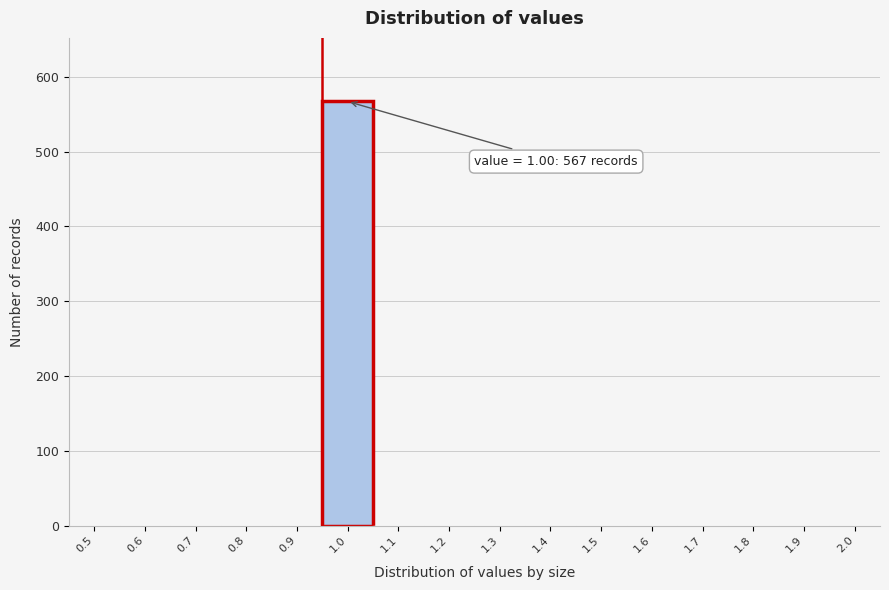

Reading left to right, list all the values displayed in this chart.

0.5=0	0.6=0	0.7=0	0.8=0	0.9=0	1.0=567	1.1=0	1.2=0	1.3=0	1.4=0	1.5=0	1.6=0	1.7=0	1.8=0	1.9=0	2.0=0